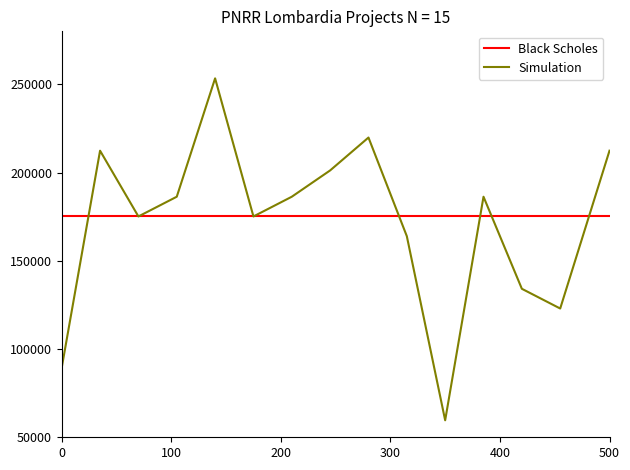

What is the highest value of the Simulation series?

253355.4